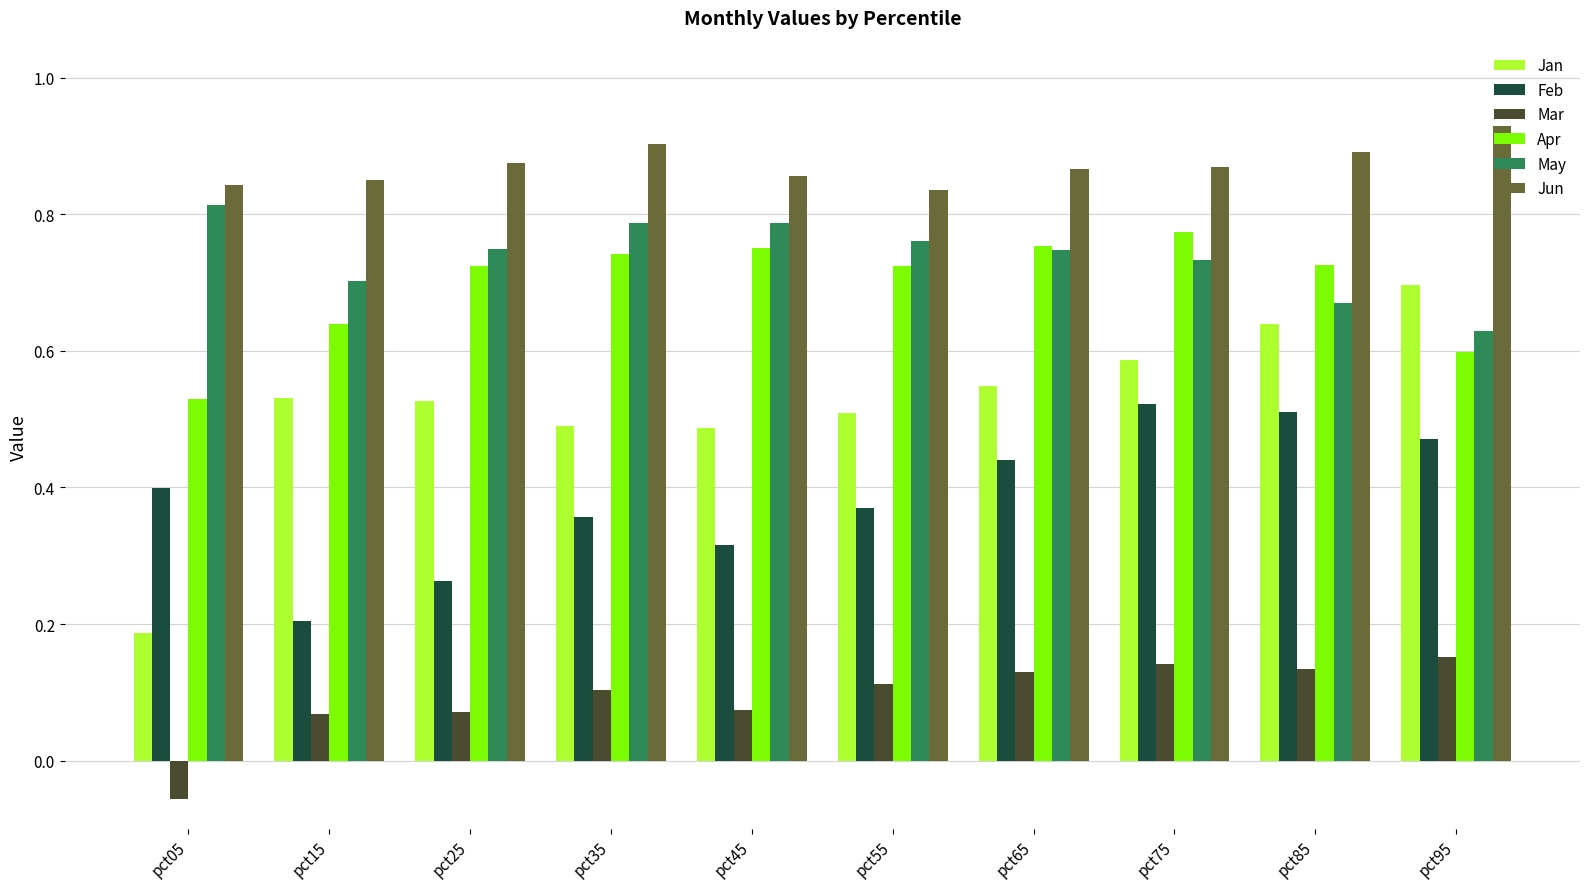

At which category does the chart reach its peak across all series?

pct95